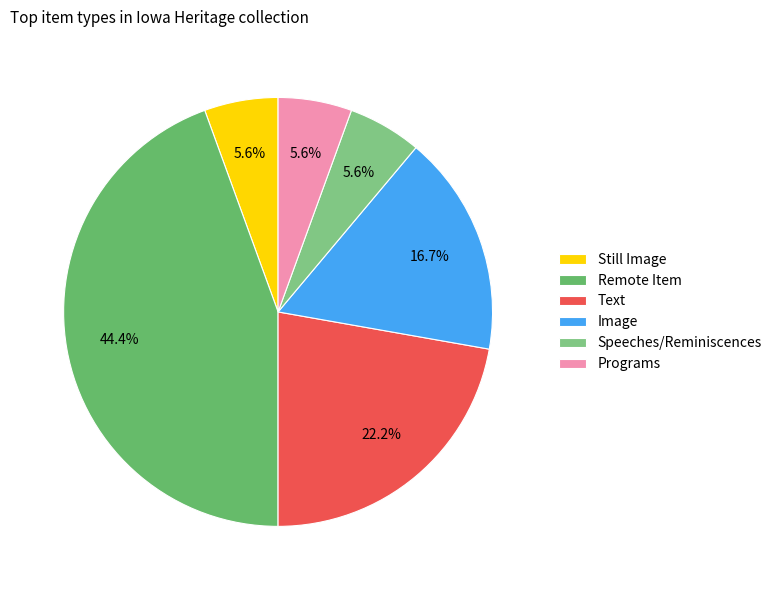

Does Remote Item represent more than half of the total?

No